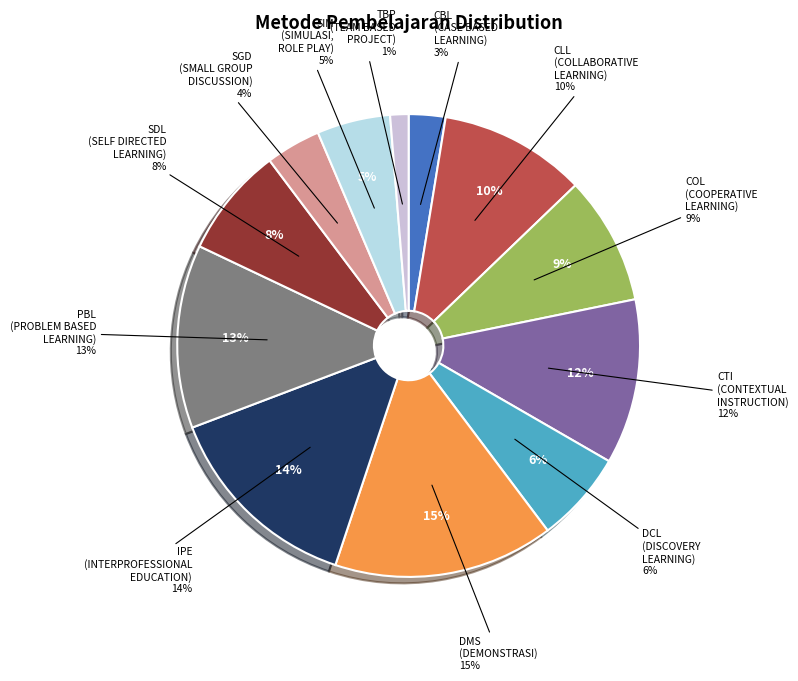

How much of the chart is everything except SDL (SELF DIRECTED LEARNING)?

92.3%